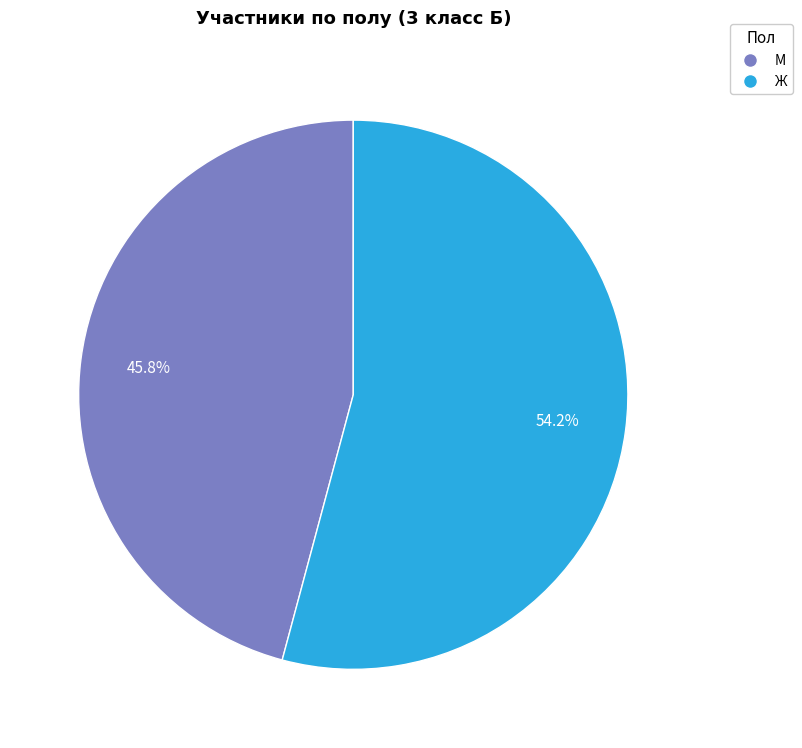

Does any single category account for the majority?

Yes